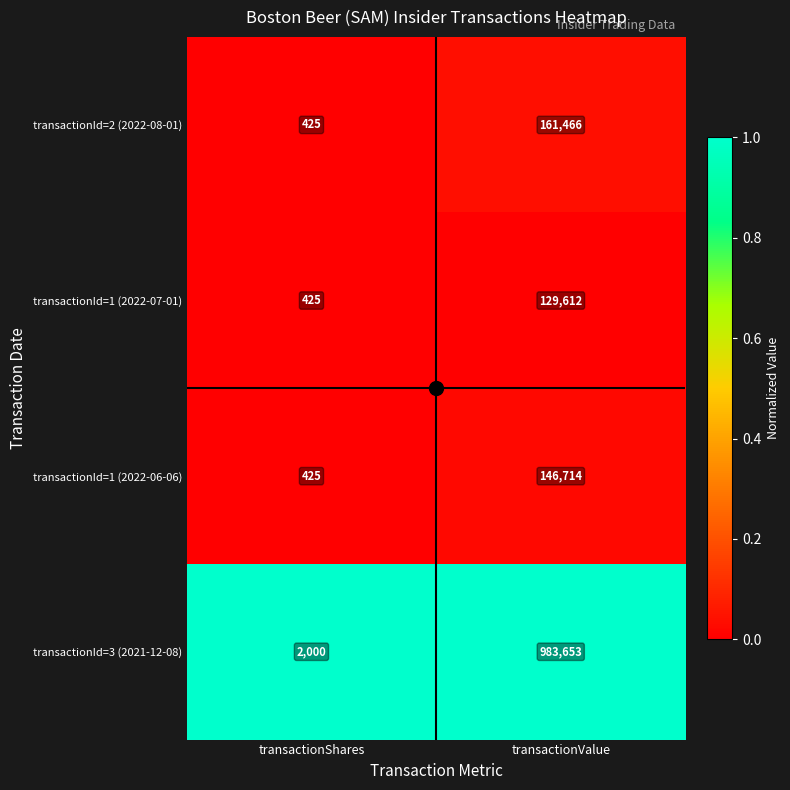

At which category is the sum across all series the highest?

transactionValue